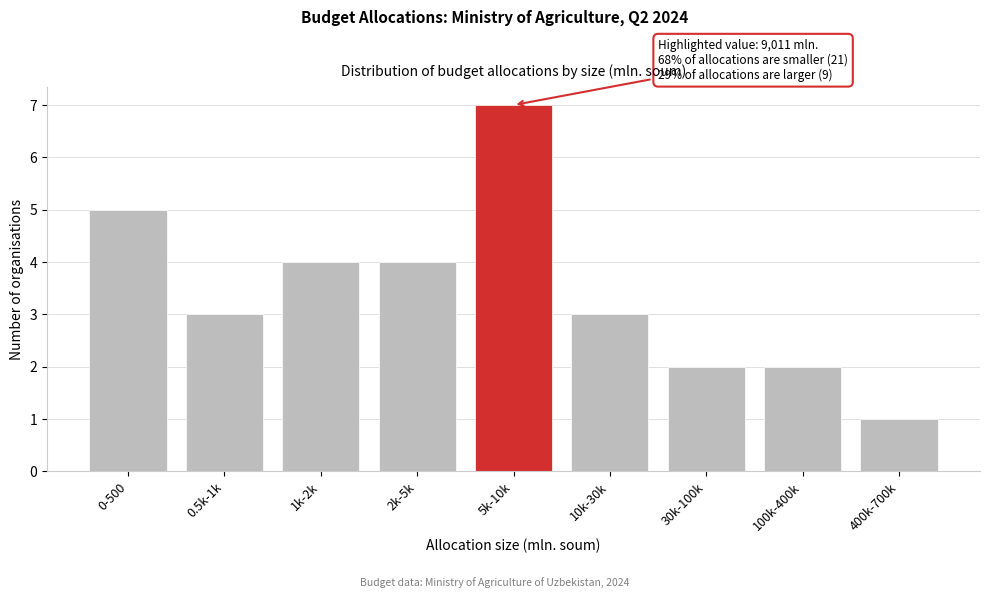

Reading left to right, what are all the values shown in this chart?

0-500=5	0.5k-1k=3	1k-2k=4	2k-5k=4	5k-10k=7	10k-30k=3	30k-100k=2	100k-400k=2	400k-700k=1